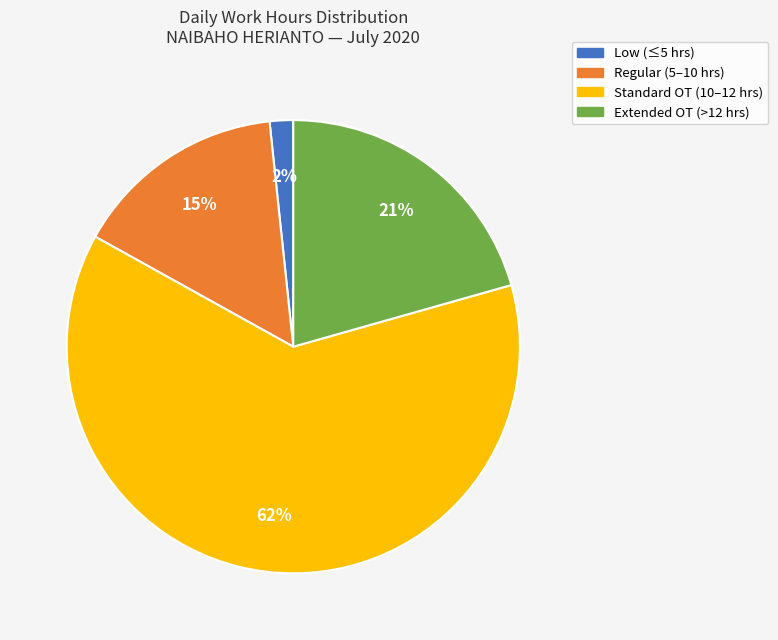

Is there a majority slice in this chart?

Yes